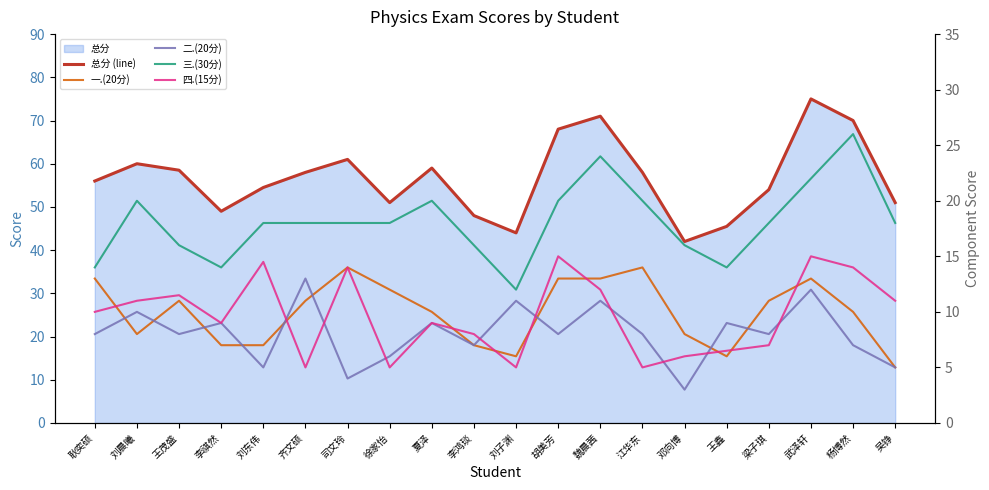

What is the highest value of the 总分 (line) series?

75.0